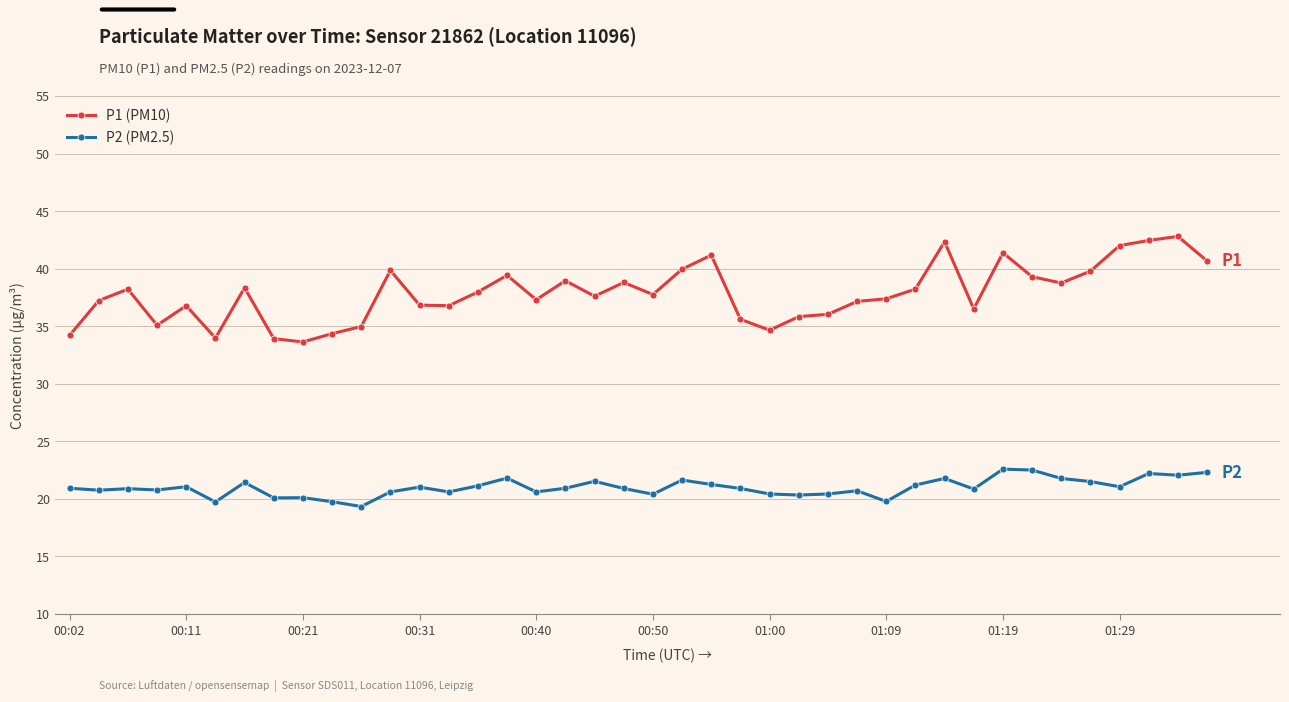

What is the difference between the maximum and minimum values in the P1 (PM10) series?

9.2